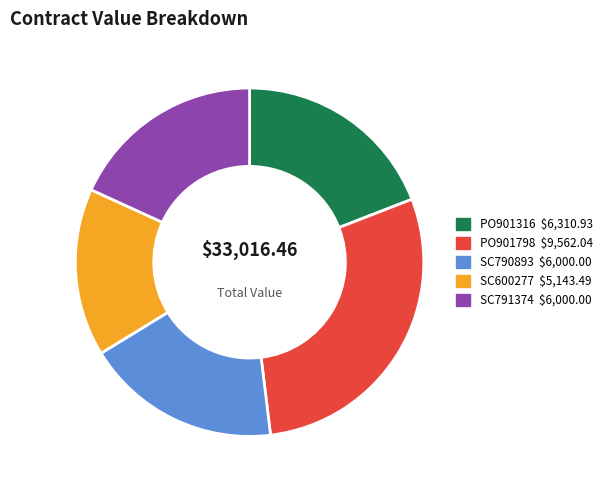

True or false: SC790893 accounts for 18% of the total.

True